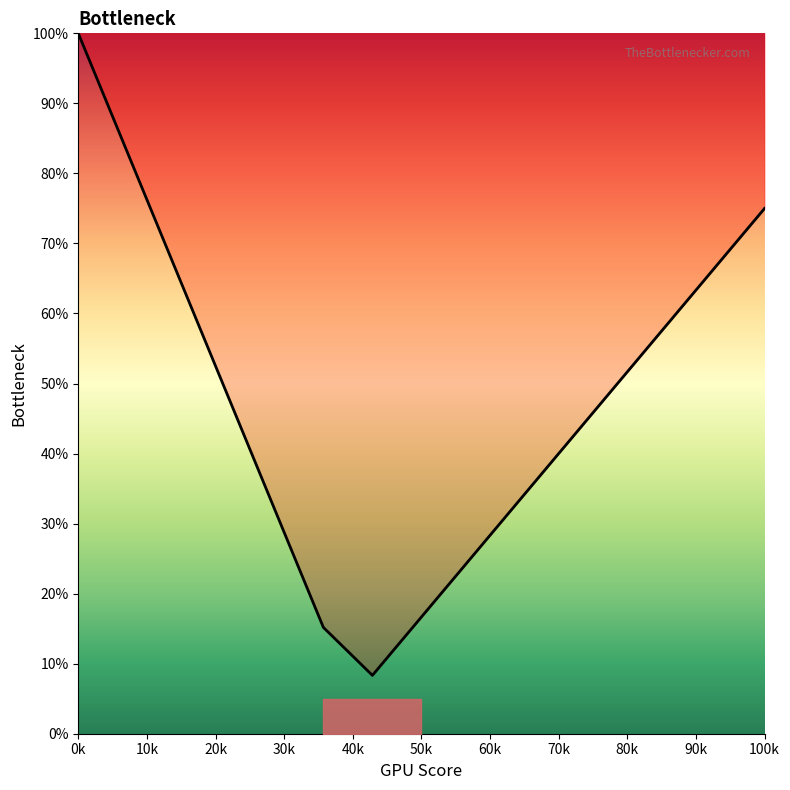

What is the difference between the maximum and minimum values?

91.7